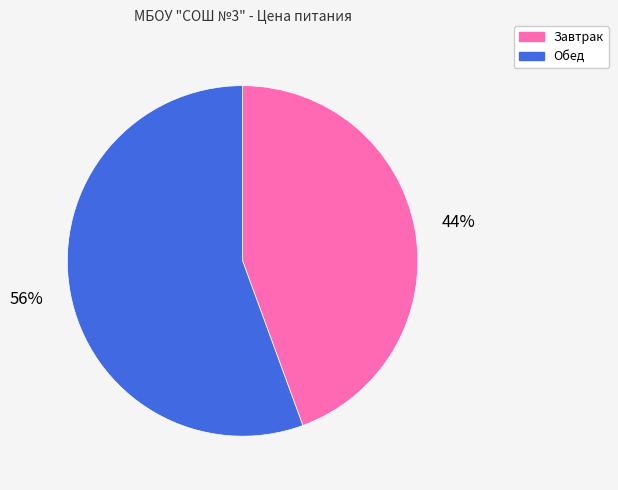

To the nearest percent, what is the combined percentage of Обед and Завтрак?

100%